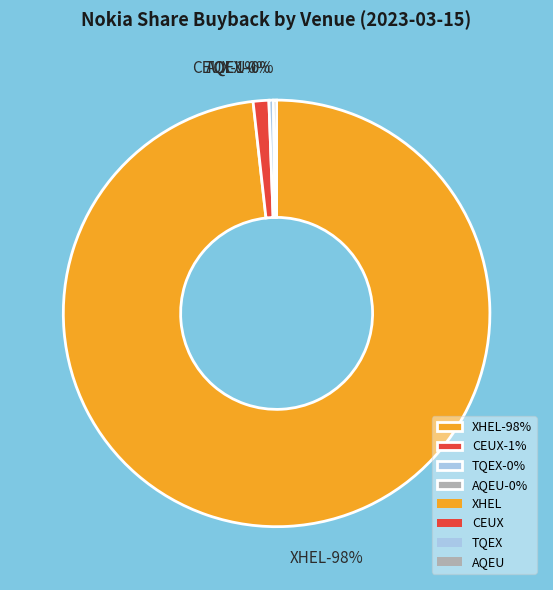

Combined, do TQEX and XHEL account for over 50%?

Yes